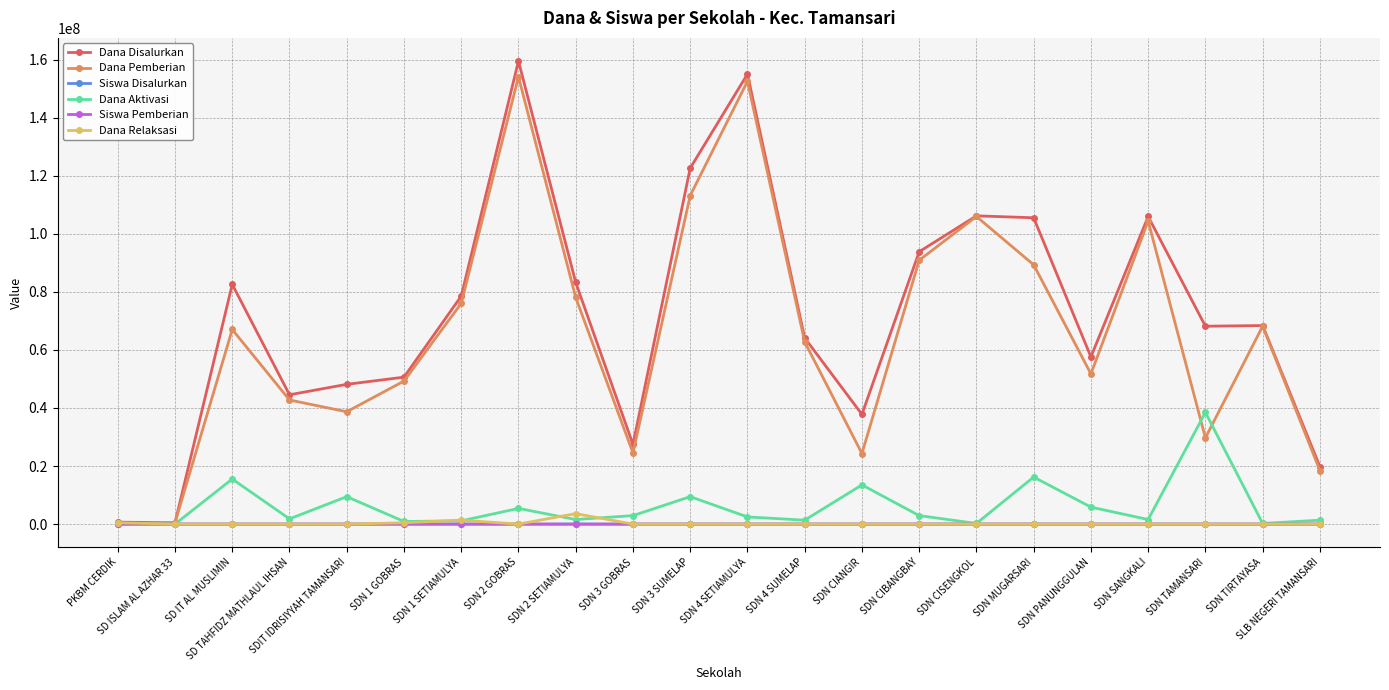

What is the label of the 17th point from the right?

SDN 1 GOBRAS